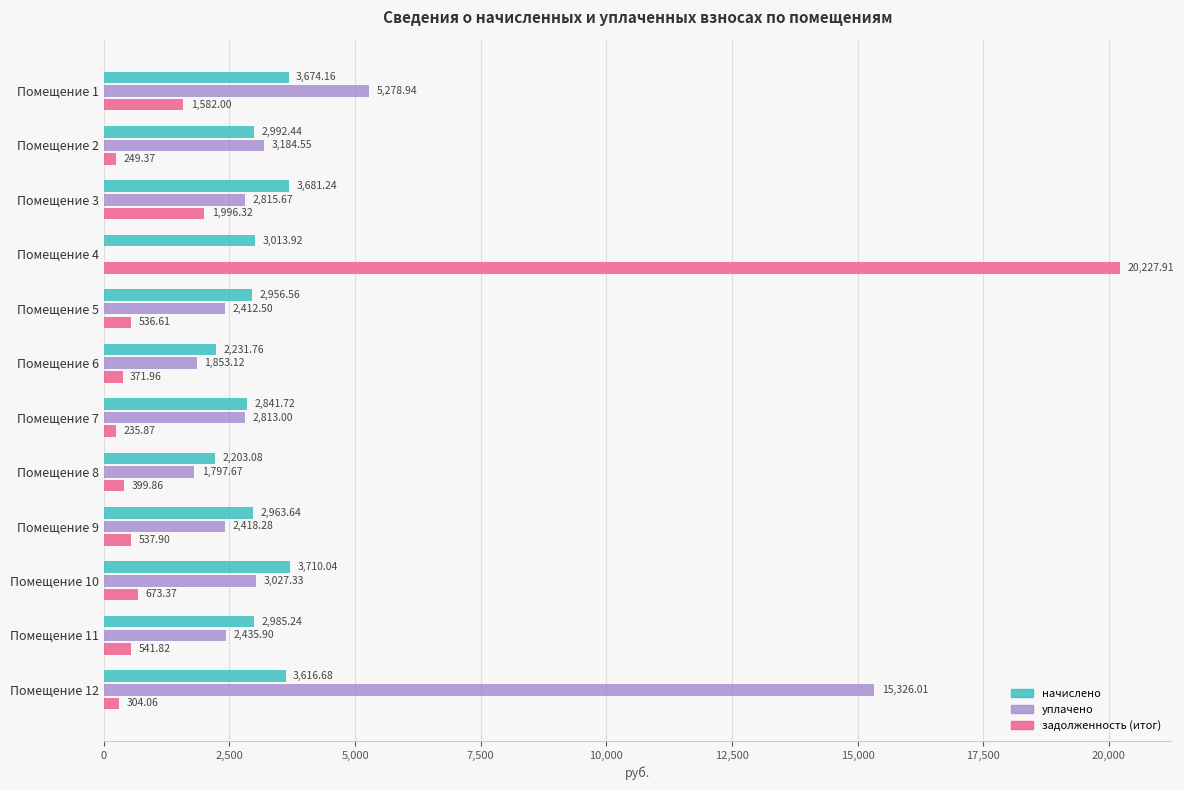

At which category is the sum across all series the highest?

Помещение 4